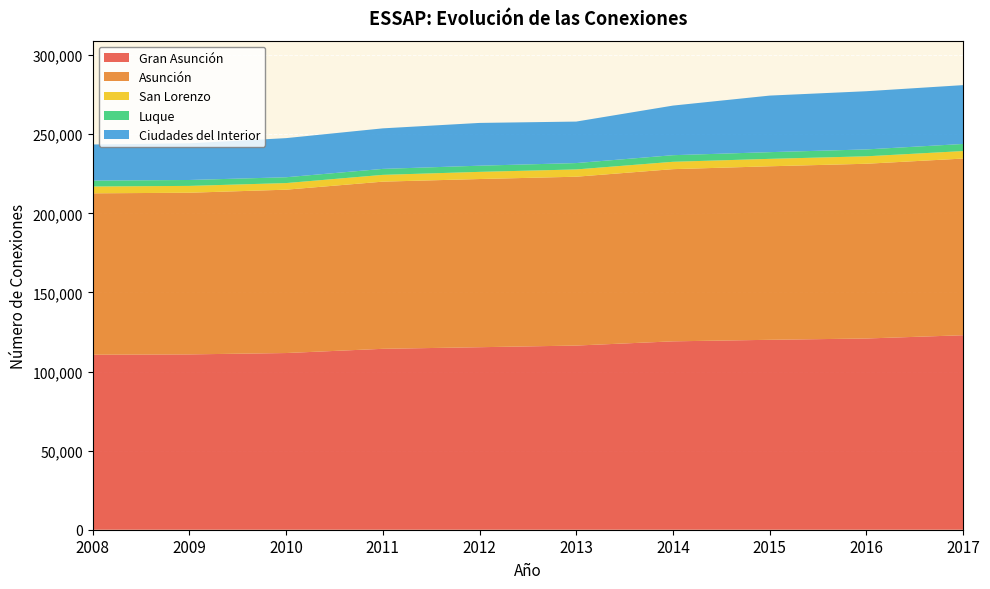

Reading left to right, transcribe all the data shown in this chart.

Gran Asunción: 2008=110634	2009=110836	2010=111698	2011=114367	2012=115378	2013=116426	2014=119090	2015=120067	2016=120887	2017=122954
Asunción: 2008=102022	2009=102198	2010=103264	2011=105675	2012=106322	2013=106735	2014=108850	2015=109689	2016=110467	2017=111682
San Lorenzo: 2008=4323	2009=4325	2010=4179	2011=4291	2012=4528	2013=4602	2014=4659	2015=4696	2016=4714	2017=4748
Luque: 2008=3705	2009=3736	2010=3685	2011=3776	2012=3906	2013=4028	2014=4167	2015=4236	2016=4347	2017=4477
Ciudades del Interior: 2008=22858	2009=23168	2010=24730	2011=25625	2012=27038	2013=26227	2014=31358	2015=35757	2016=36793	2017=37201